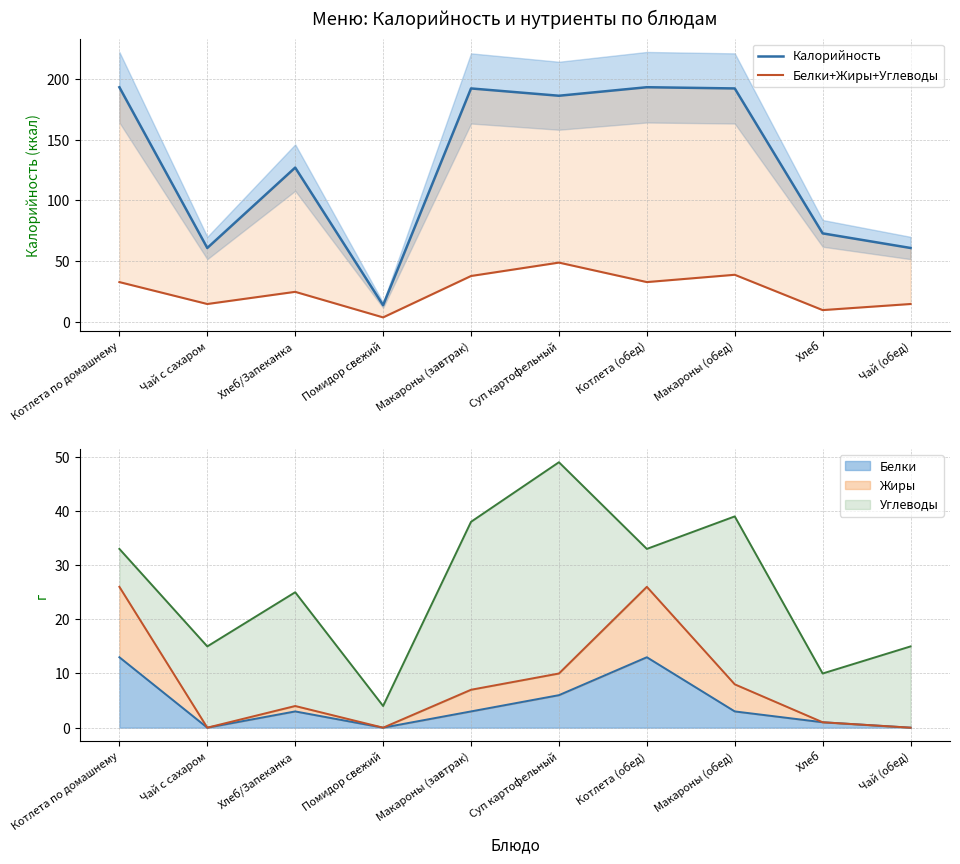

True or false: Белки+Жиры+Углеводы has more than 2 interior local peaks.

True